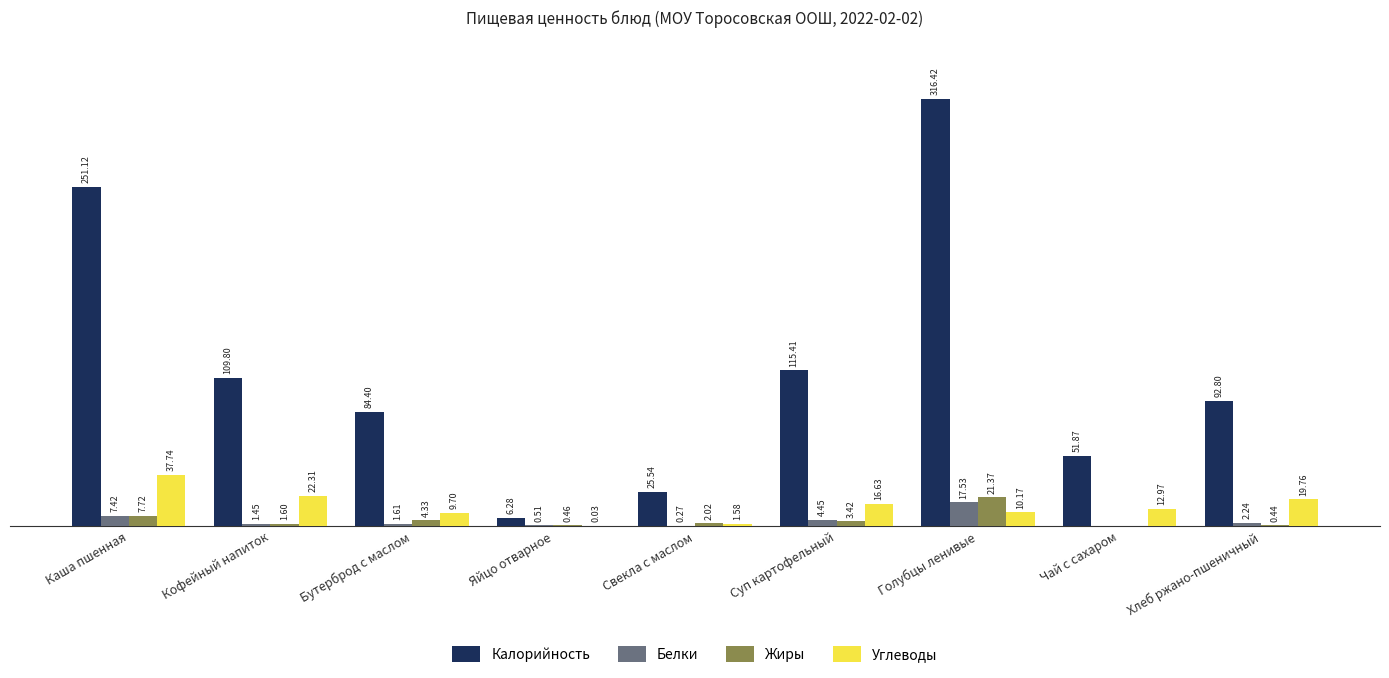

At which category is the sum across all series the highest?

Голубцы ленивые